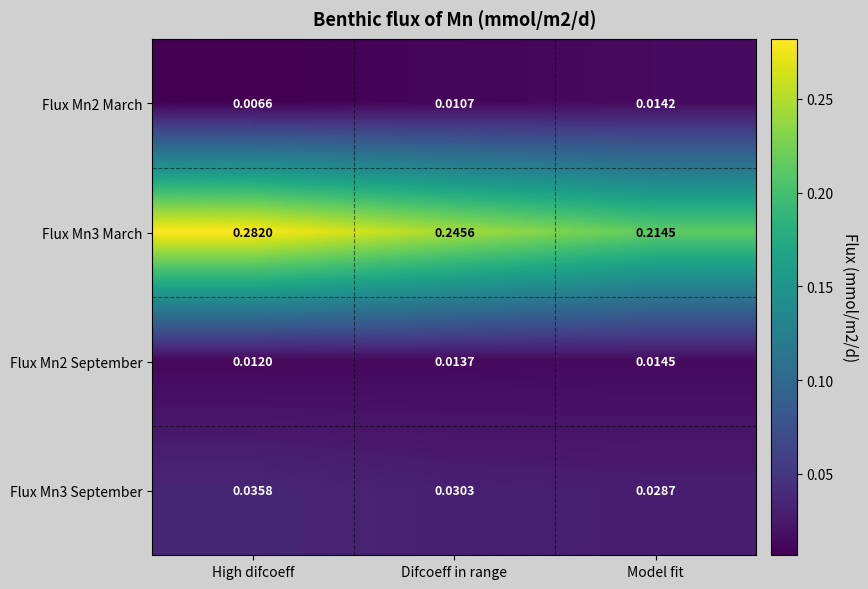

Which series has the largest total across all categories?

Flux Mn3 March